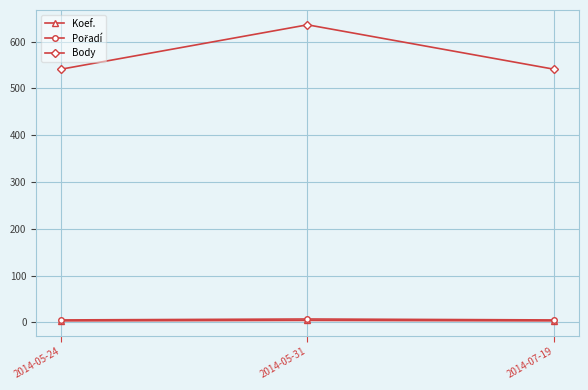

The Koef. series shows 3 at 2014-05-24. True or false?

True